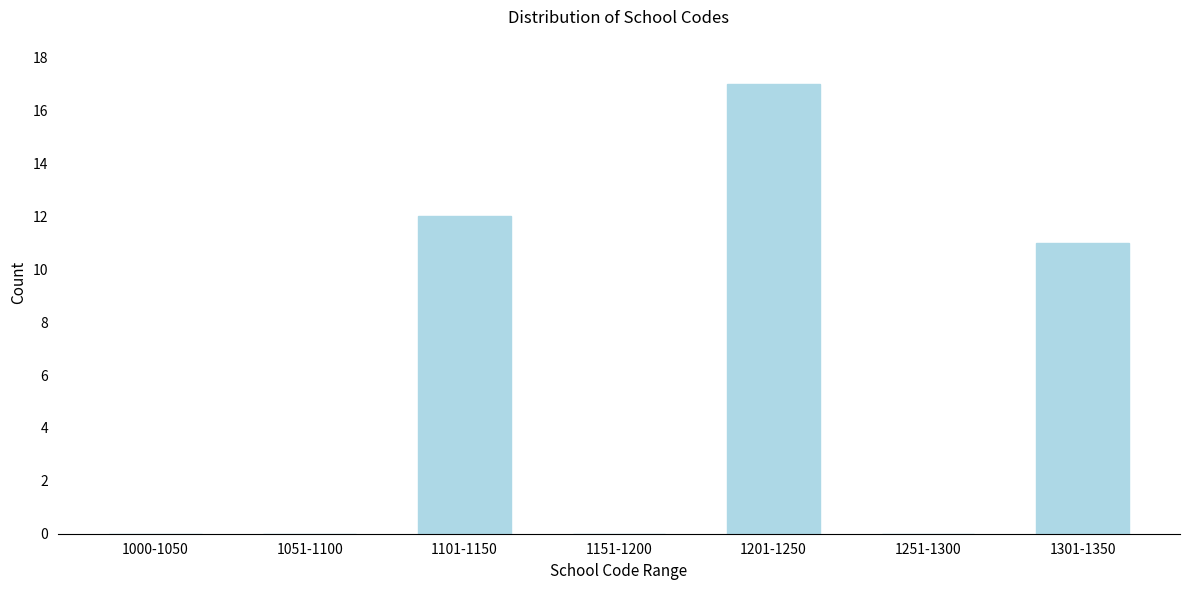

Reading left to right, transcribe all the data shown in this chart.

1000-1050=0	1051-1100=0	1101-1150=12	1151-1200=0	1201-1250=17	1251-1300=0	1301-1350=11